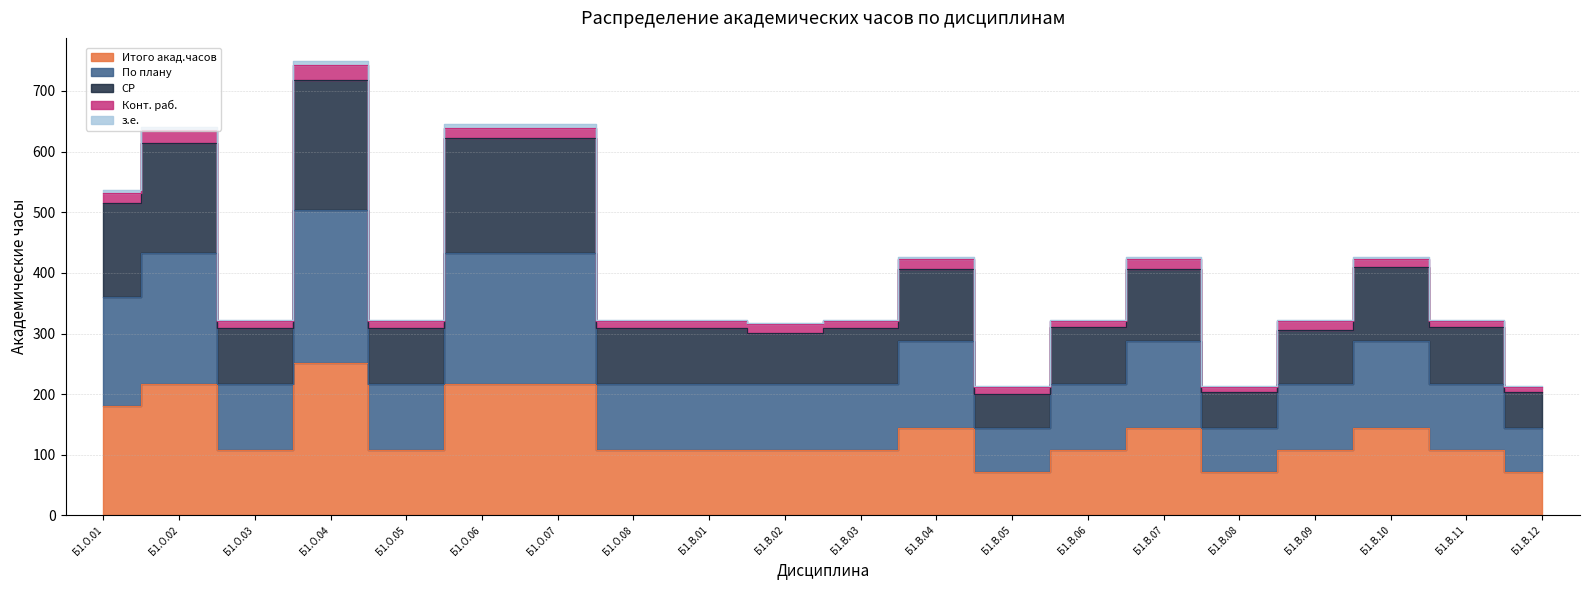

What is the difference between the second highest and second lowest values in the По плану series?

288